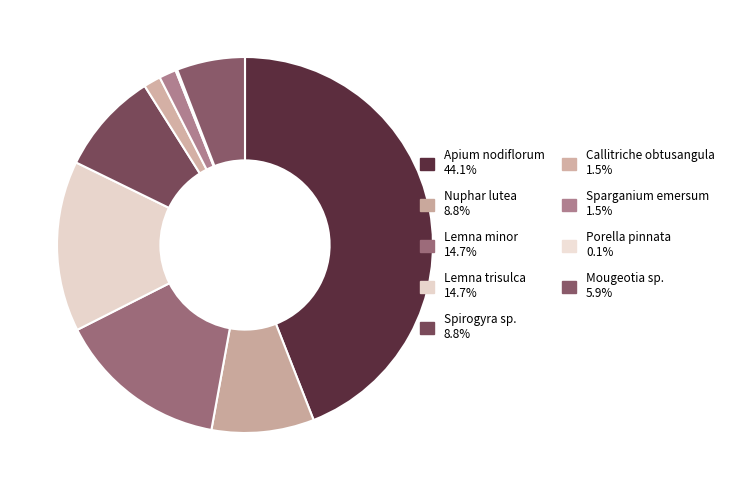

Rank the categories by value from highest to lowest.

Apium nodiflorum, Lemna minor, Lemna trisulca, Nuphar lutea, Spirogyra sp., Mougeotia sp., Callitriche obtusangula, Sparganium emersum, Porella pinnata